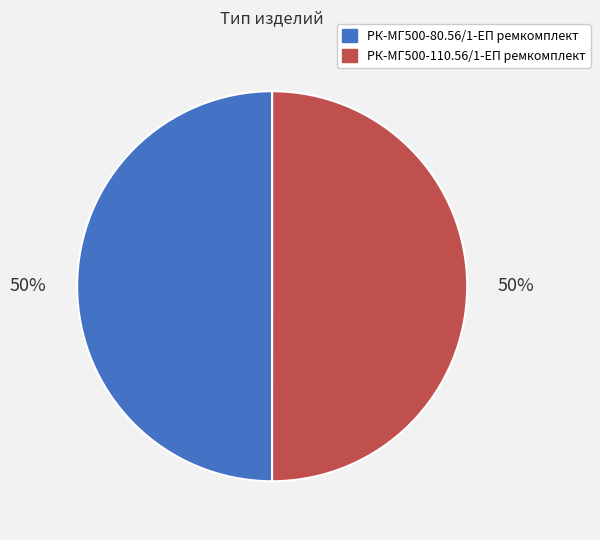

To the nearest percent, what is the average slice percentage?

50%